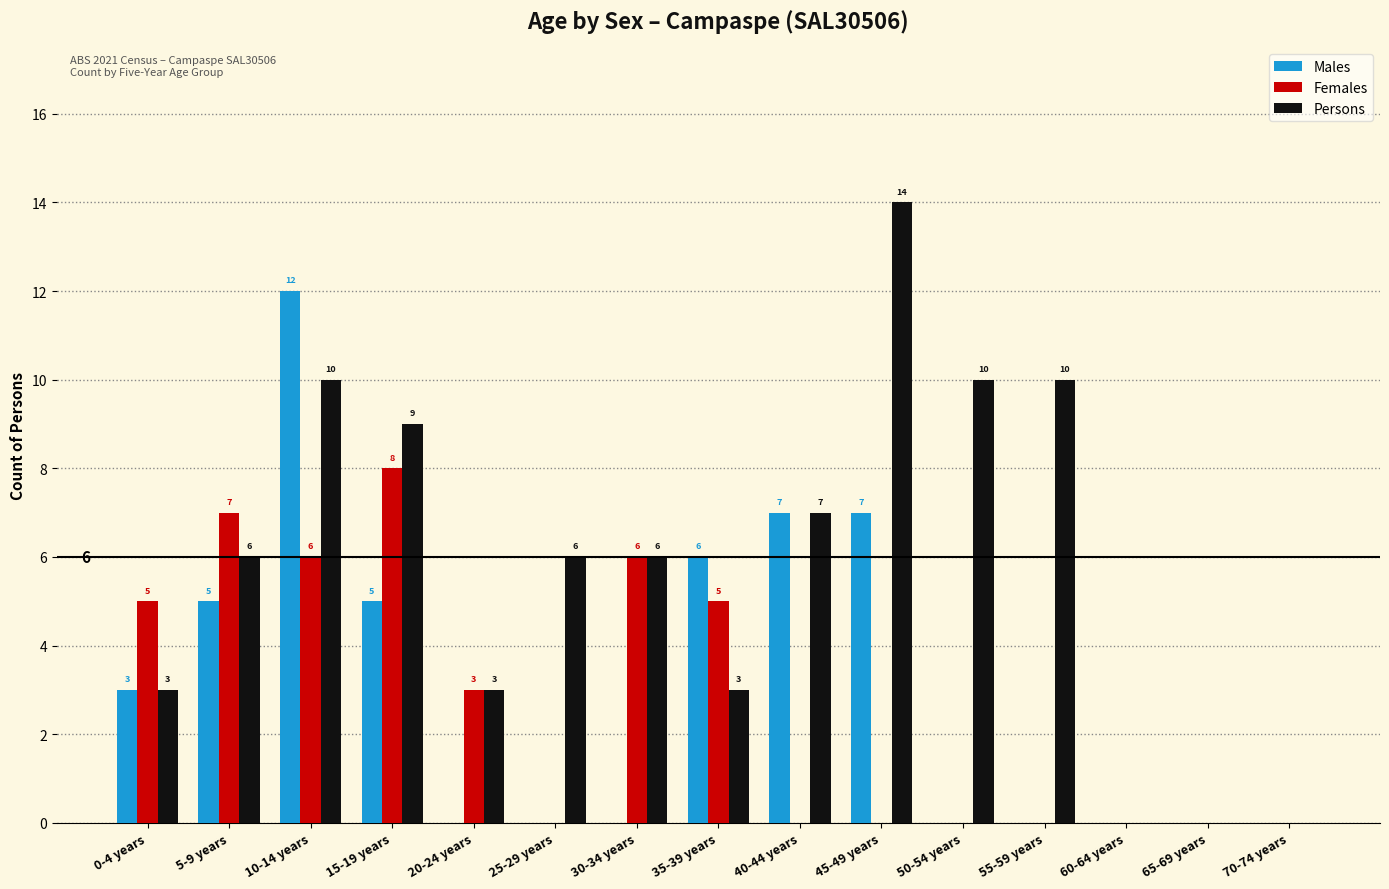

Which series has the largest range (max minus min)?

Persons